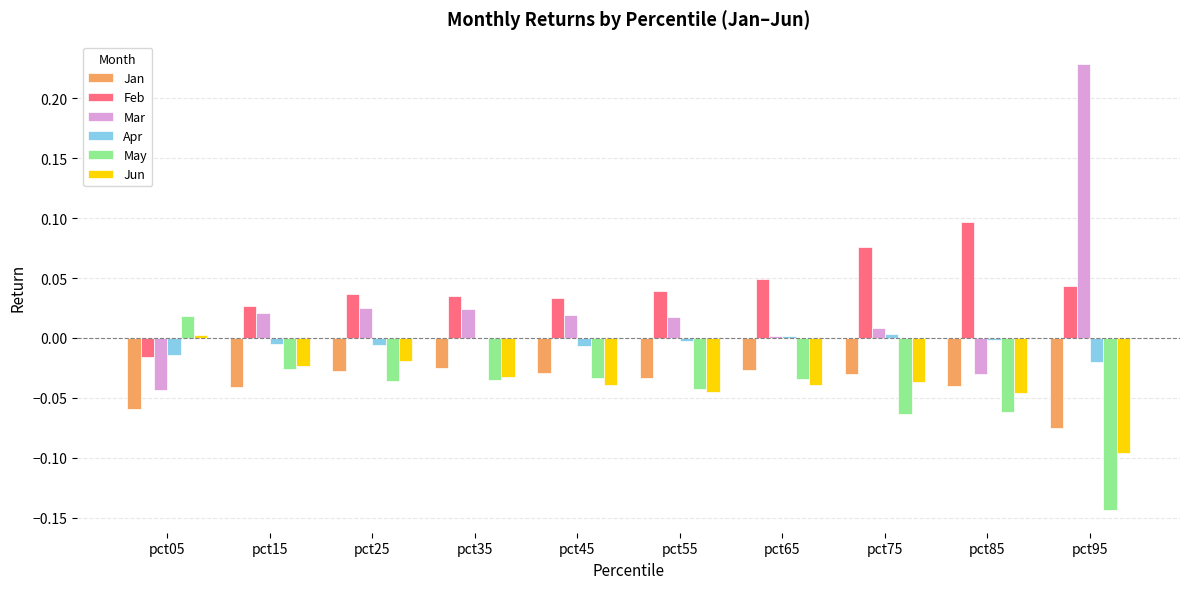

The Jun series shows -0.0 at pct55. True or false?

True